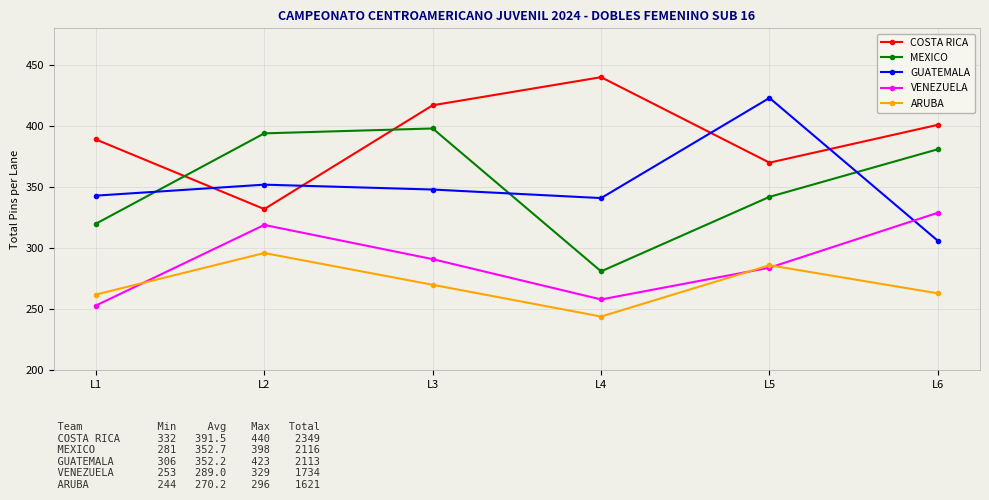

True or false: MEXICO and ARUBA cross at least once.

False